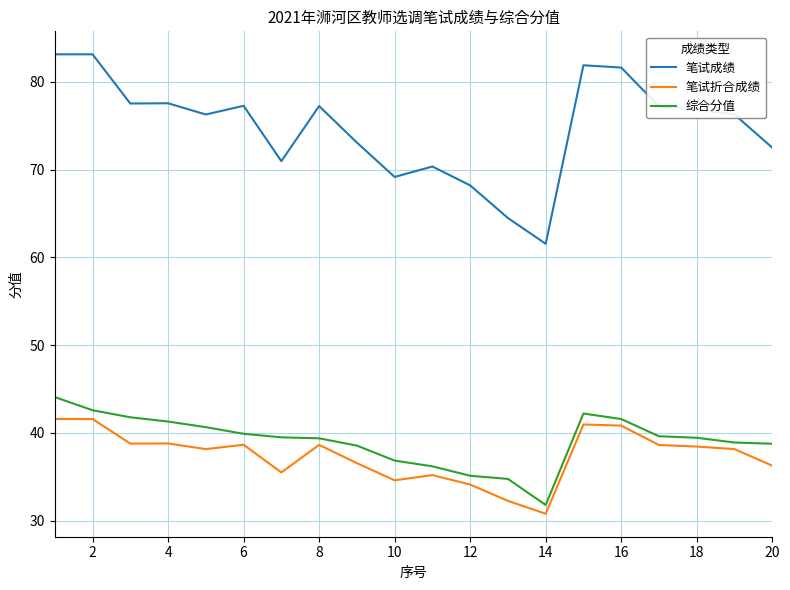

What is the smallest value displayed?

30.8